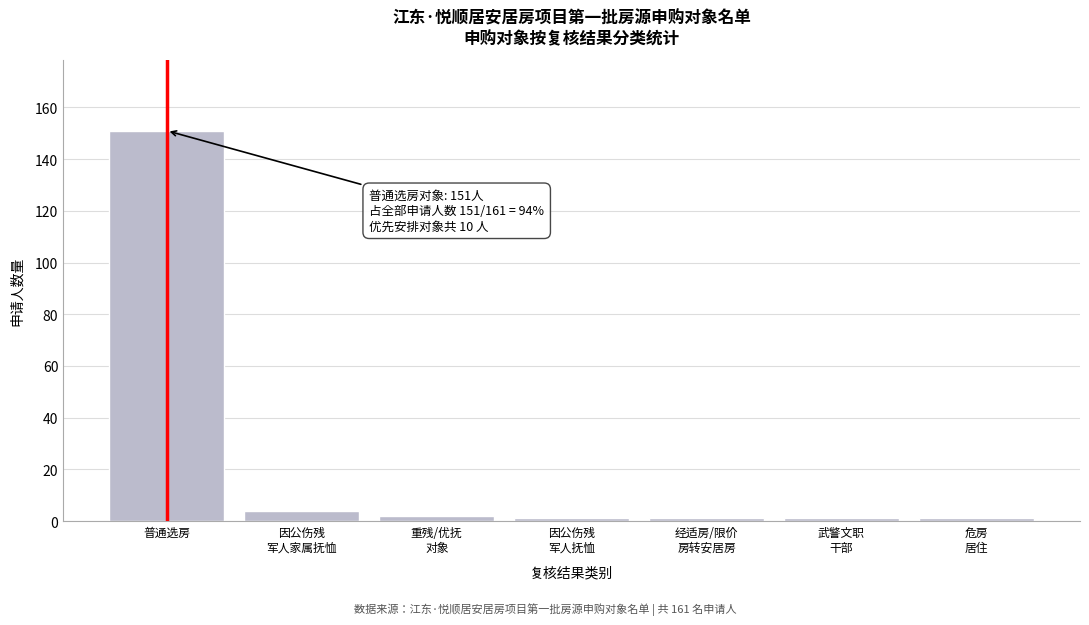

Reading right to left, transcribe all the data shown in this chart.

1	1	1	1	2	4	151